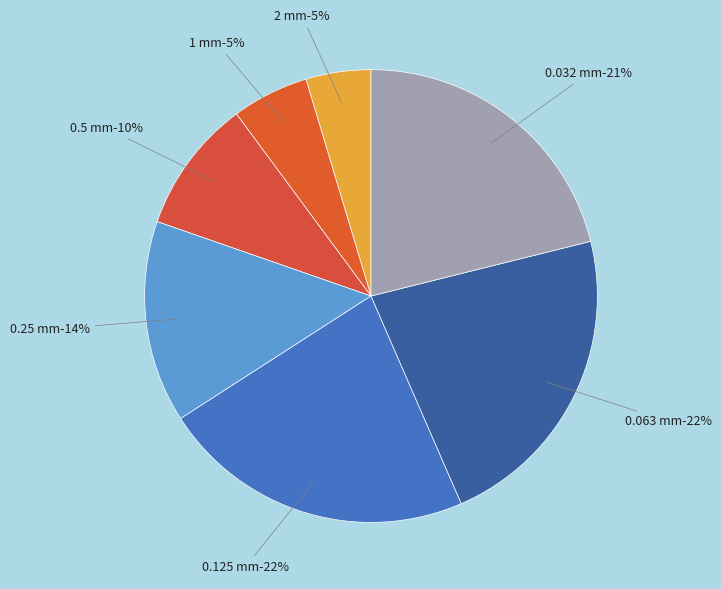

What percentage is NOT represented by 0.063 mm?

77.6%